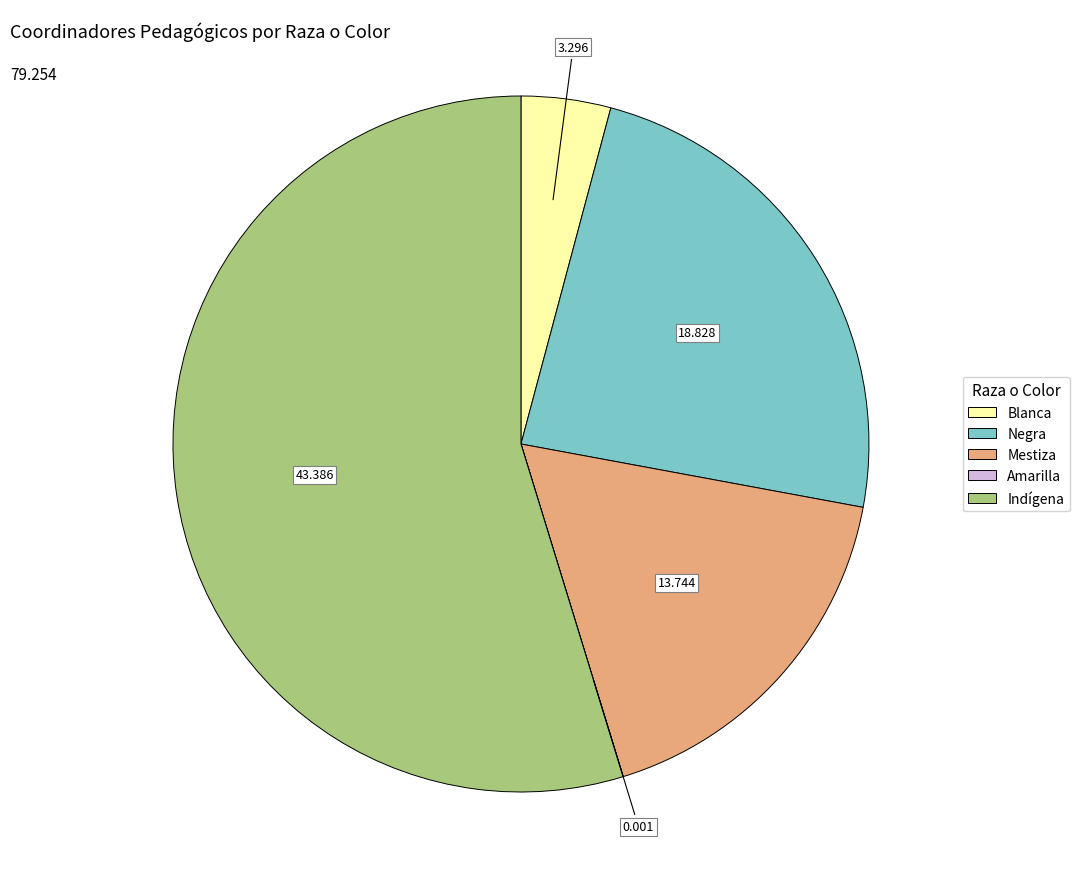

Is there a majority slice in this chart?

Yes